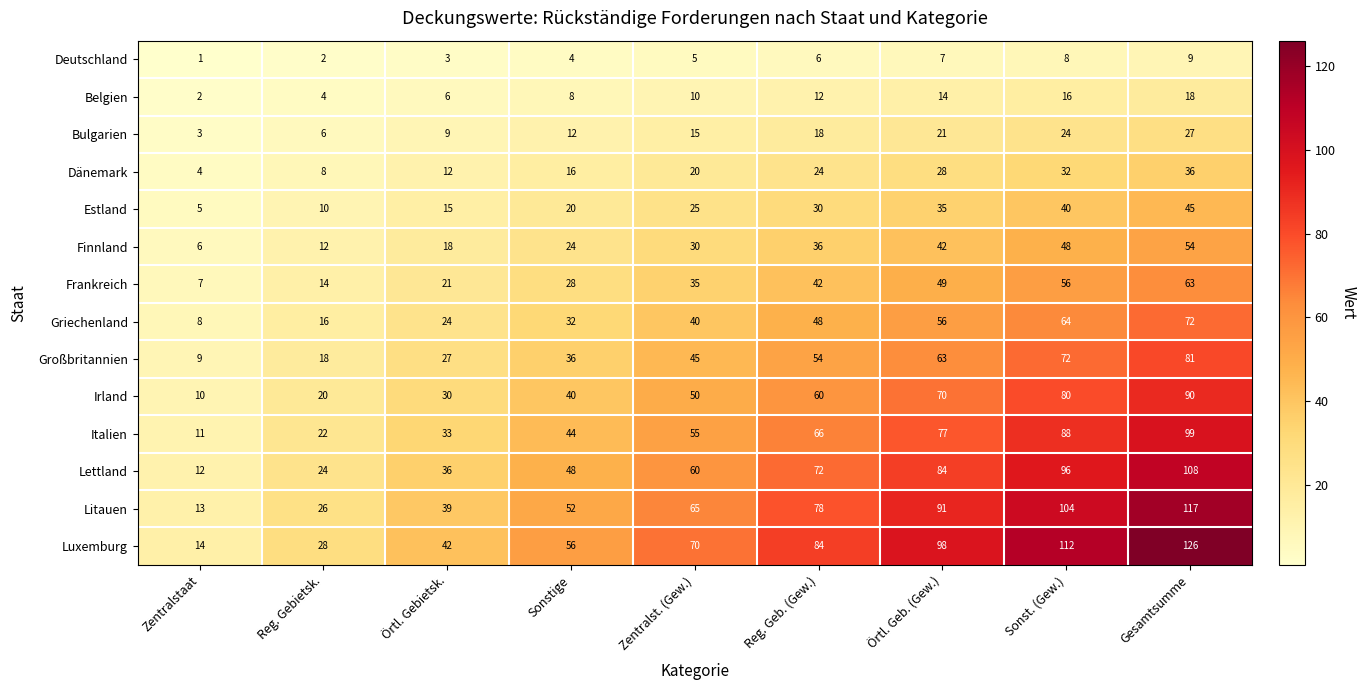

At which category does the chart reach its minimum across all series?

Zentralstaat